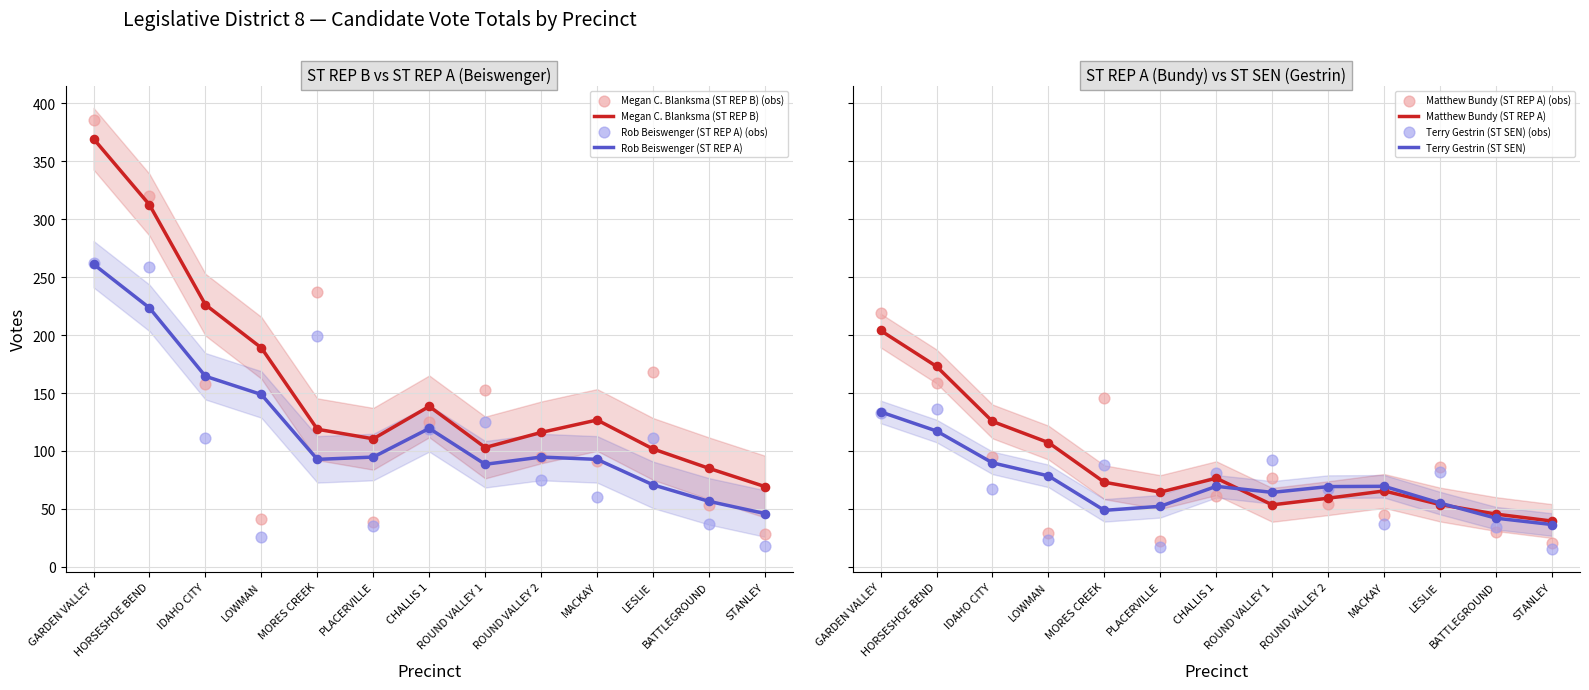

At how many categories does at least one series exceed 262?

2